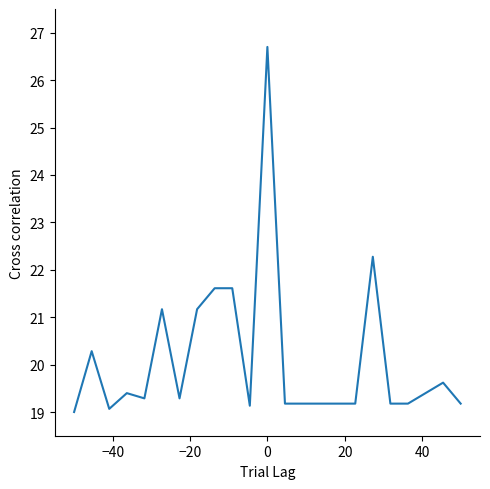

What is the minimum value shown in the chart?

19.0